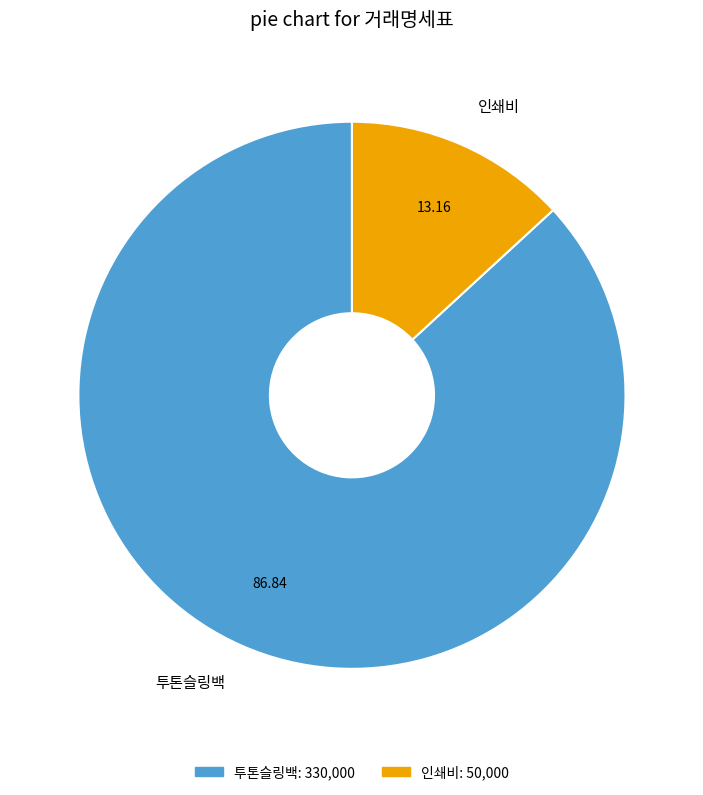

Which slice is the smallest?

인쇄비